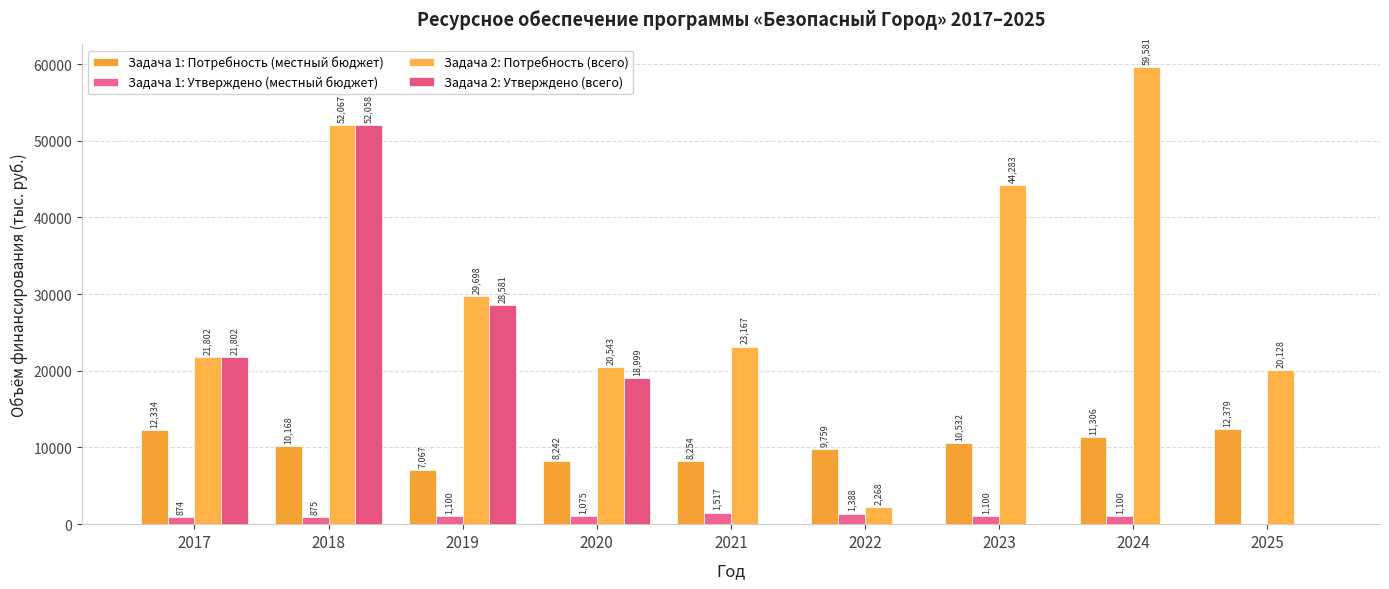

Between 2018 and 2021, which series saw the biggest shift?

Задача 2: Утверждено (всего)